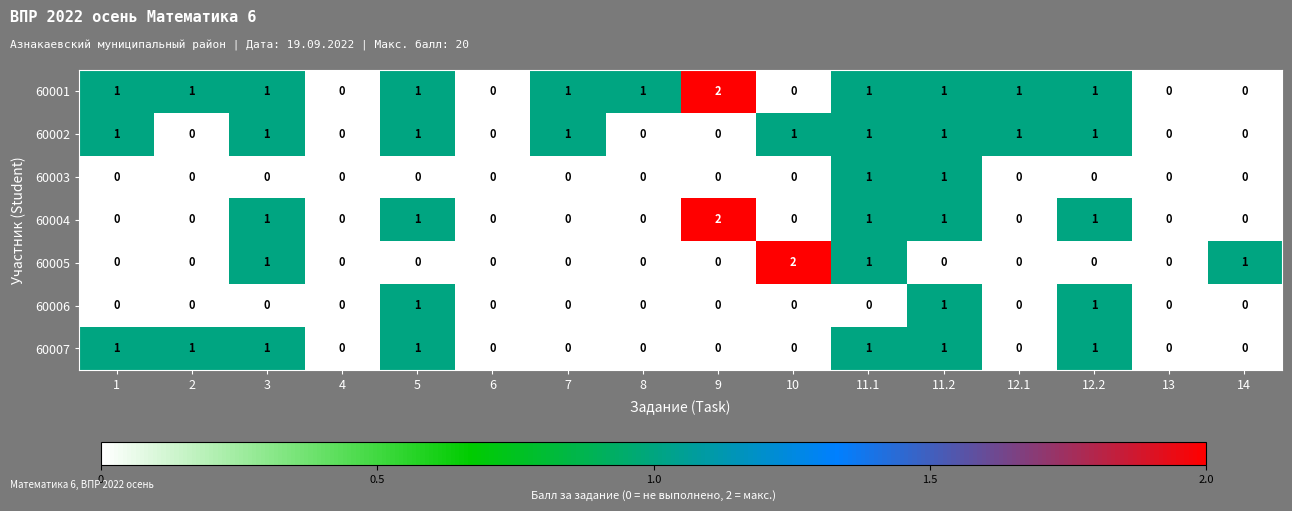

The 60003 series shows 1 at 11.2. True or false?

True